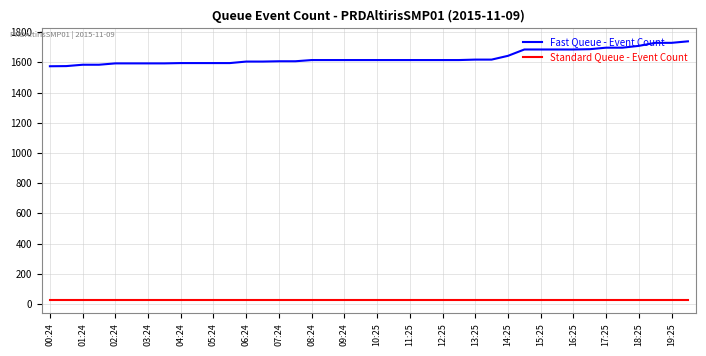

Is this an area chart (filled region under the line)?

No